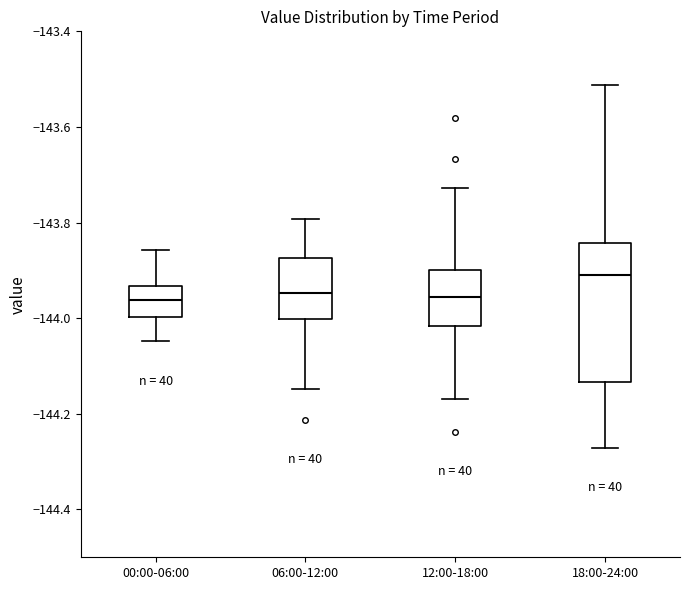

Where does the median line of the box for 00:00-06:00 sit on the y-axis? The values are not printed on the chart, so give them approximately, as read against the axis.

-143.96